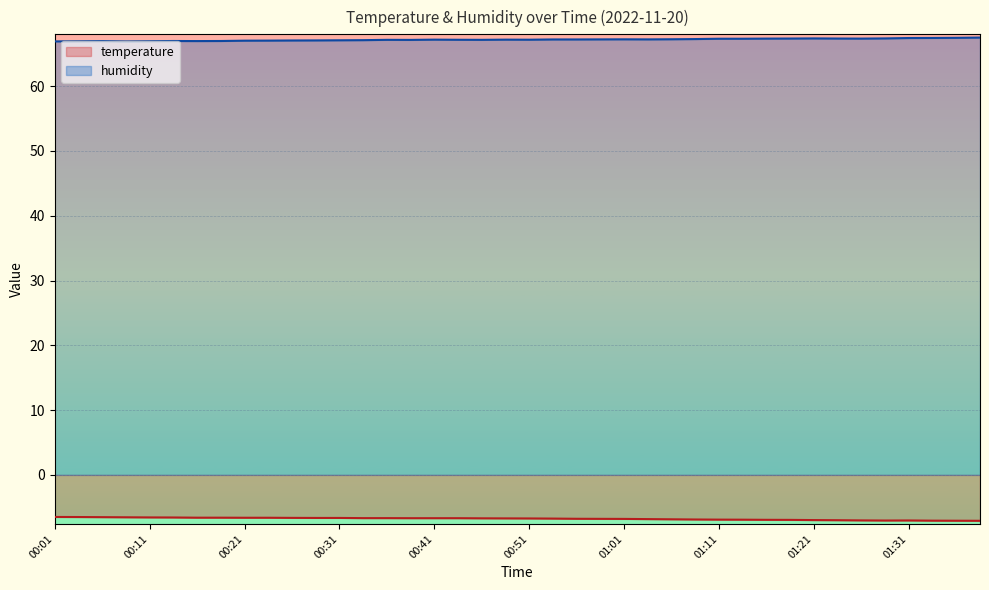

Which series changed the most between 00:33 and 01:36?

temperature